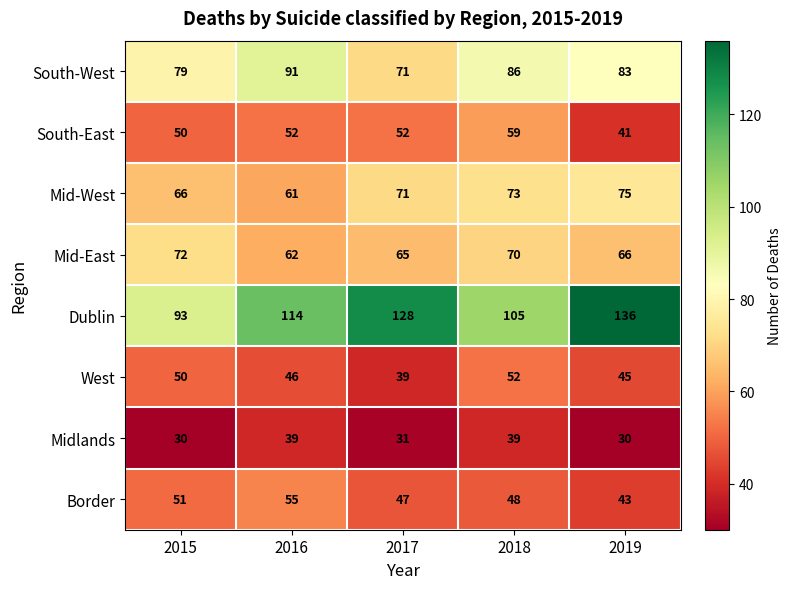

Count the Mid-East values in the range 65 to 70.

3